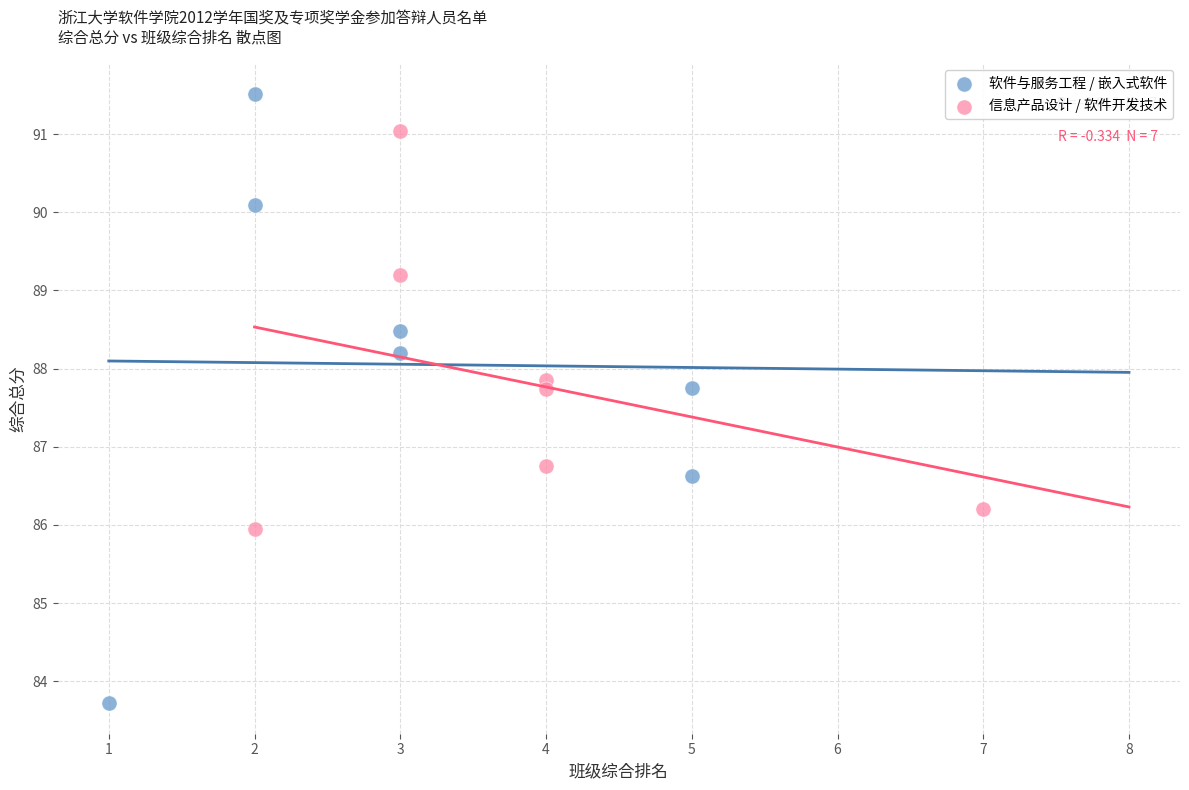

Which series reaches the minimum Y coordinate?

软件与服务工程 / 嵌入式软件